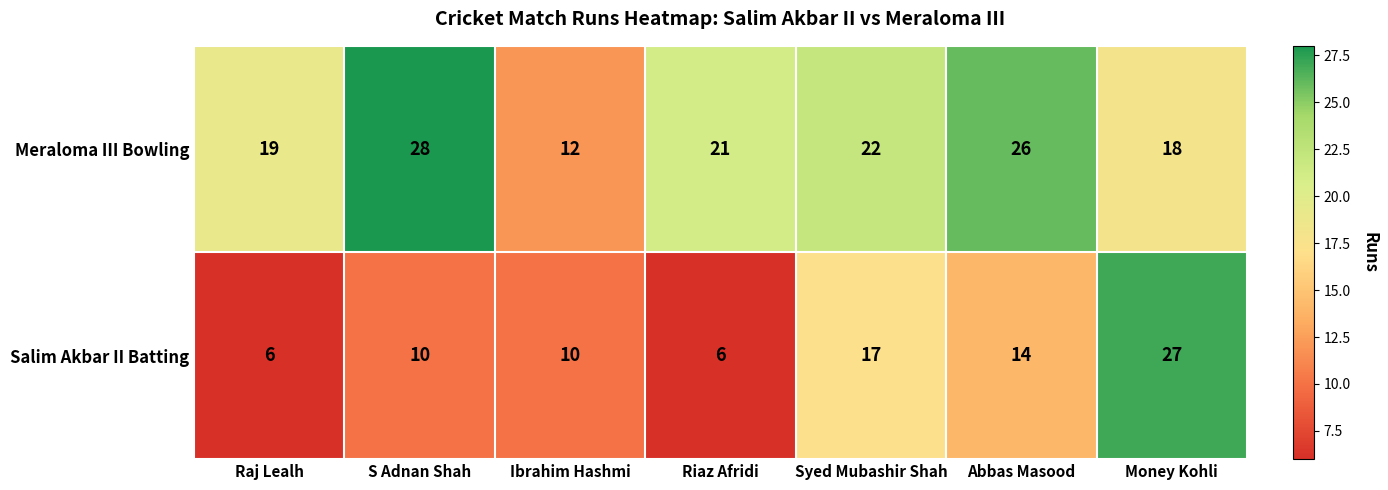

How many data points in Salim Akbar II Batting are less than 10?

2